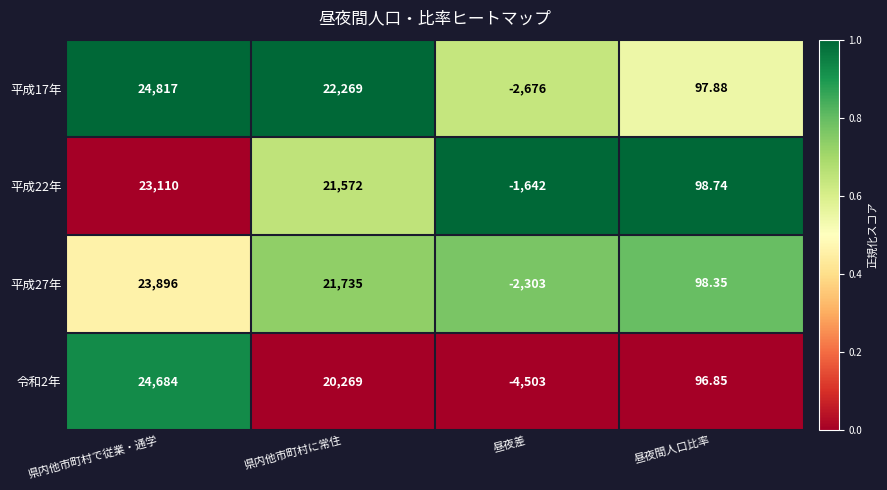

Which category has the lowest value across all series?

昼夜差